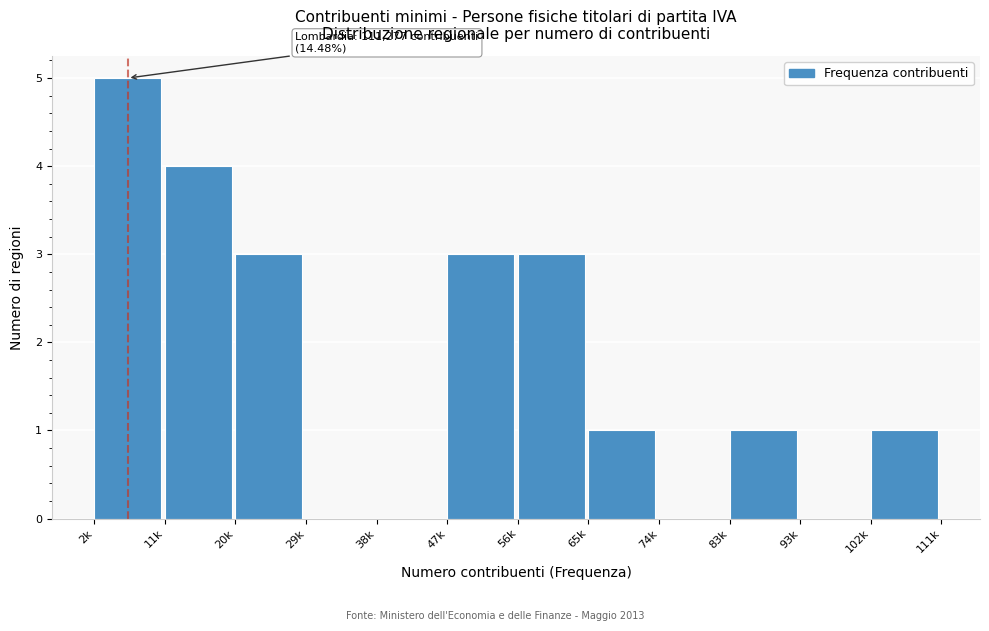

Reading left to right, transcribe all the data shown in this chart.

2k=5	11k=4	20k=3	29k=0	38k=0	47k=3	56k=3	65k=1	74k=0	83k=1	93k=0	102k=1